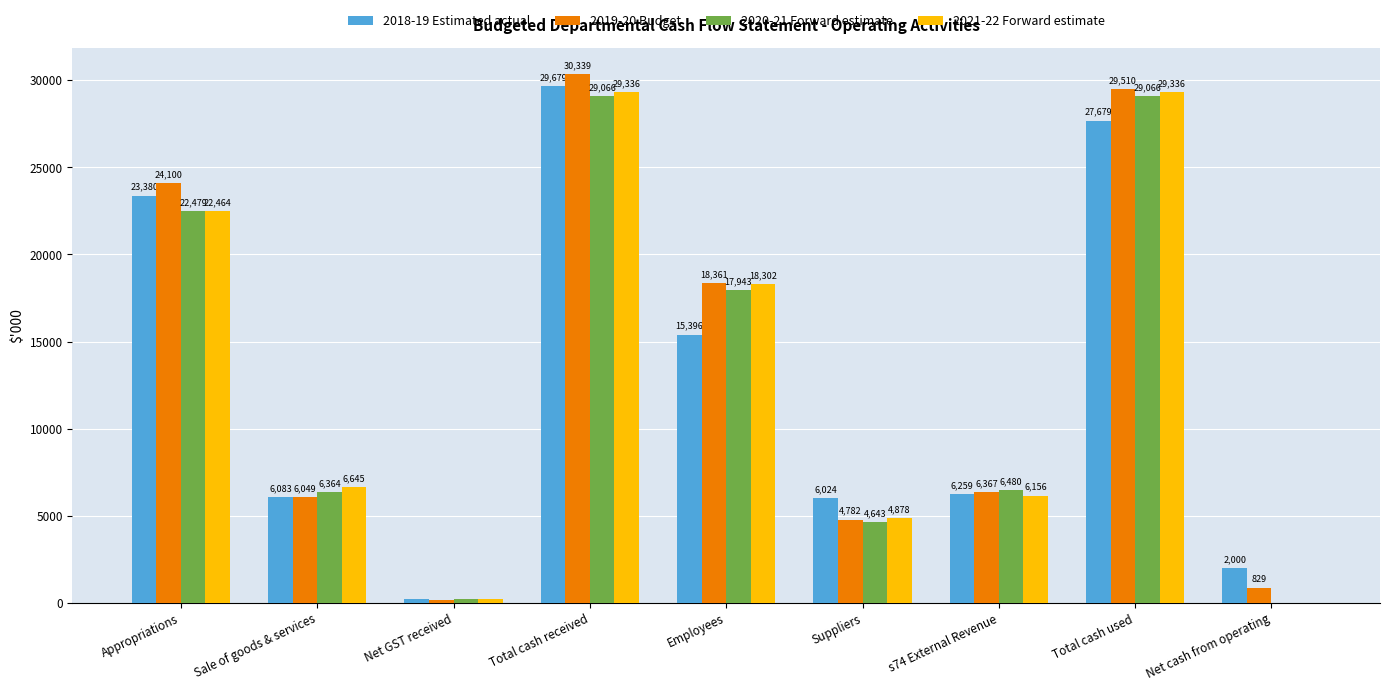

Reading right to left, extract all data points from this chart.

2018-19 Estimated actual: Net cash from operating=2000	Total cash used=27679	s74 External Revenue=6259	Suppliers=6024	Employees=15396	Total cash received=29679	Net GST received=216	Sale of goods & services=6083	Appropriations=23380
2019-20 Budget: Net cash from operating=829	Total cash used=29510	s74 External Revenue=6367	Suppliers=4782	Employees=18361	Total cash received=30339	Net GST received=190	Sale of goods & services=6049	Appropriations=24100
2020-21 Forward estimate: Net cash from operating=0	Total cash used=29066	s74 External Revenue=6480	Suppliers=4643	Employees=17943	Total cash received=29066	Net GST received=223	Sale of goods & services=6364	Appropriations=22479
2021-22 Forward estimate: Net cash from operating=0	Total cash used=29336	s74 External Revenue=6156	Suppliers=4878	Employees=18302	Total cash received=29336	Net GST received=227	Sale of goods & services=6645	Appropriations=22464